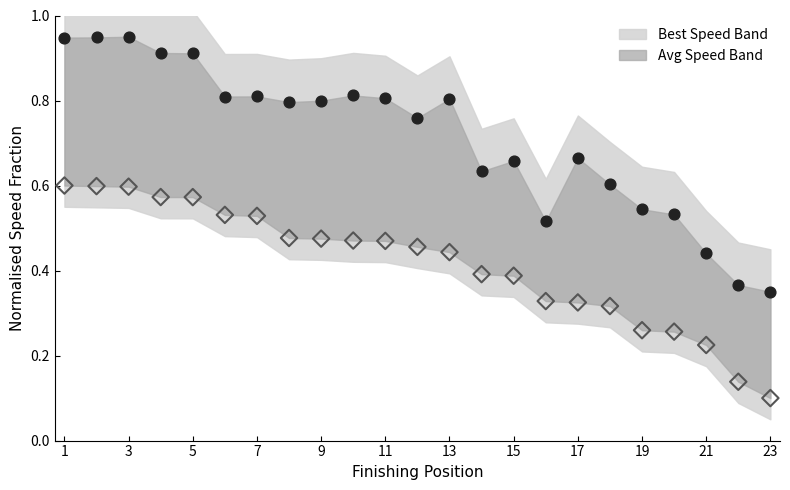

Across all data points, what is the range of X values (max minus min)?

22.0